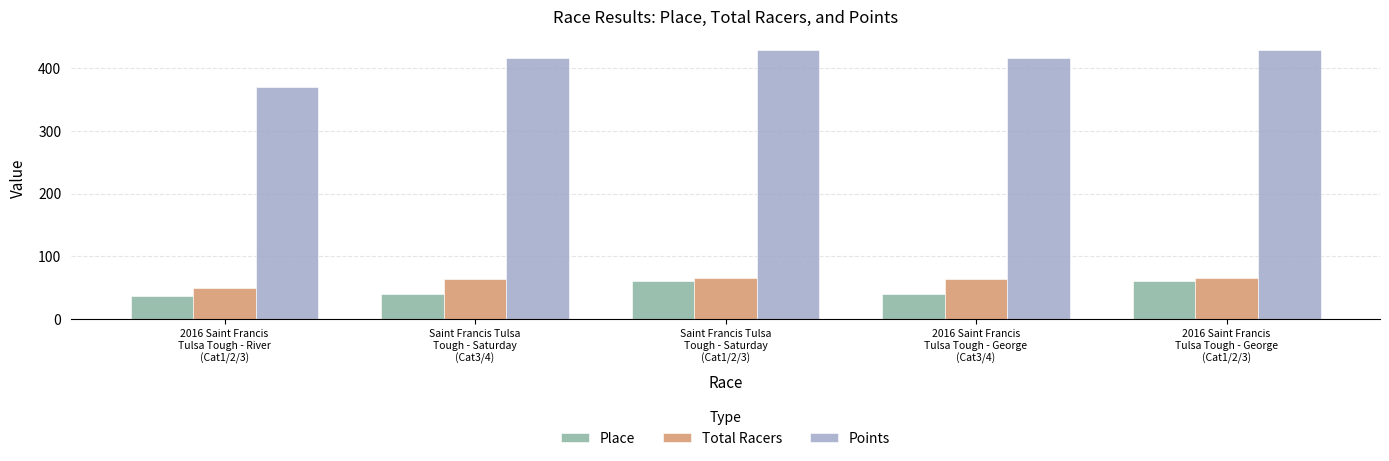

What is the difference between the second highest and minimum values in the Place series?

24.0